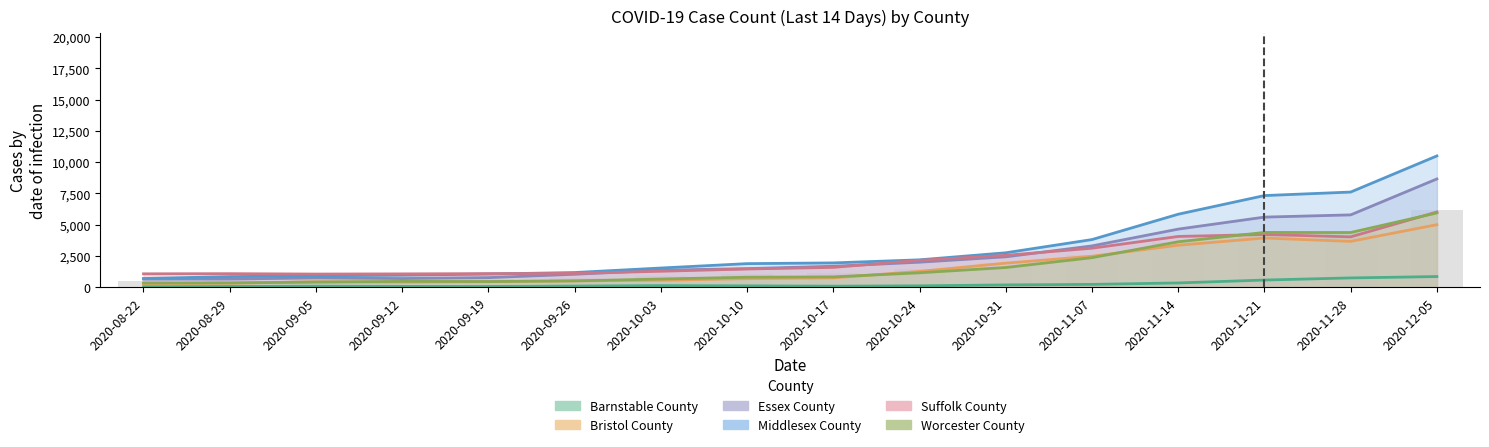

Which series has the largest total across all categories?

Middlesex County